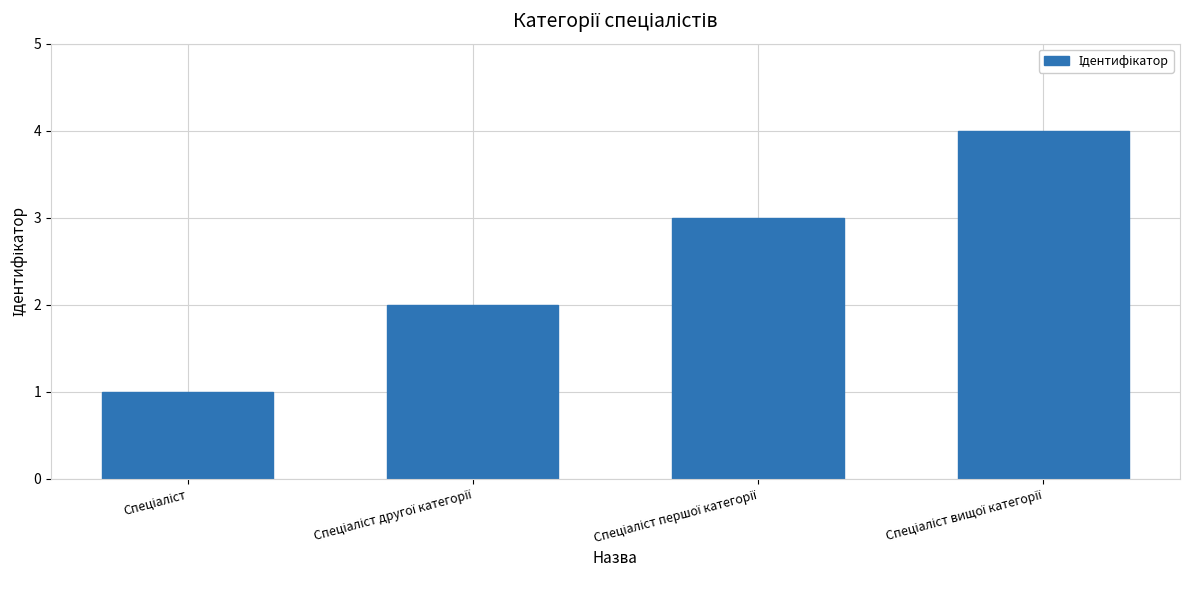

What is the maximum value shown in the chart?

4